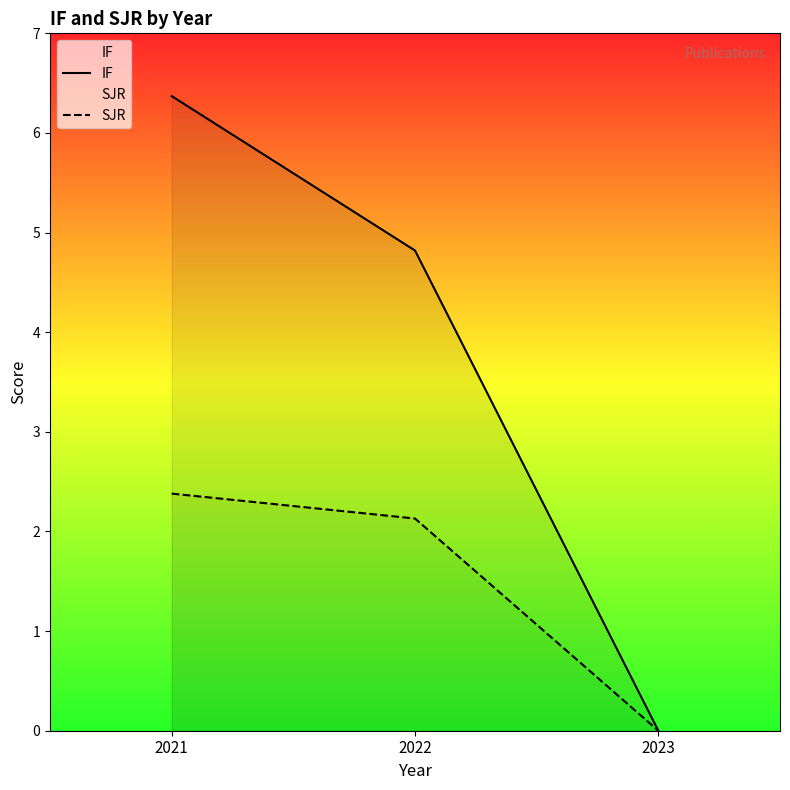

What is the sum of all SJR values?

4.5